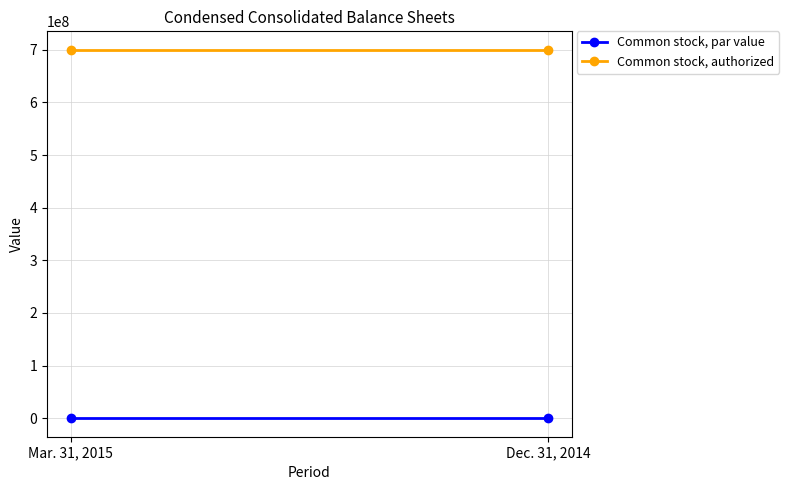

Is the value of Common stock, authorized at Mar. 31, 2015 greater than the value of Common stock, par value at Mar. 31, 2015?

Yes